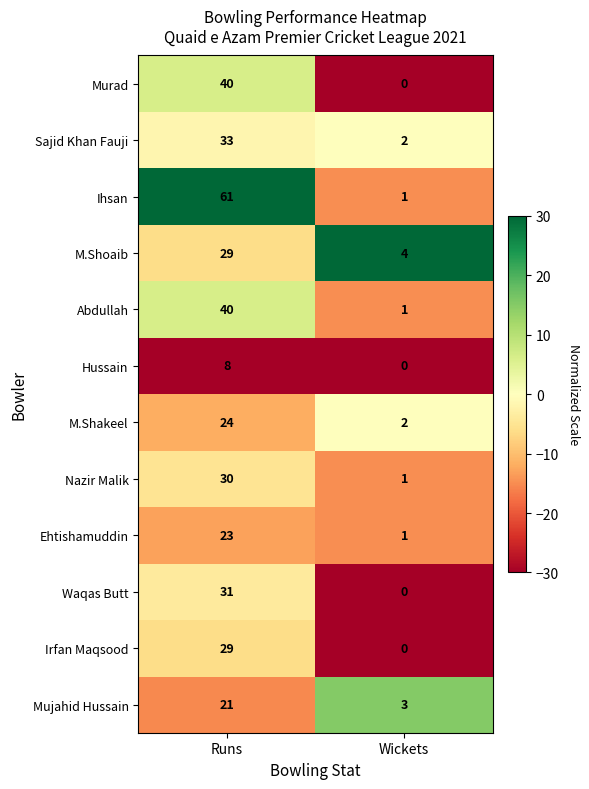

What value does the M.Shakeel series have at Runs, to the nearest 10?

20